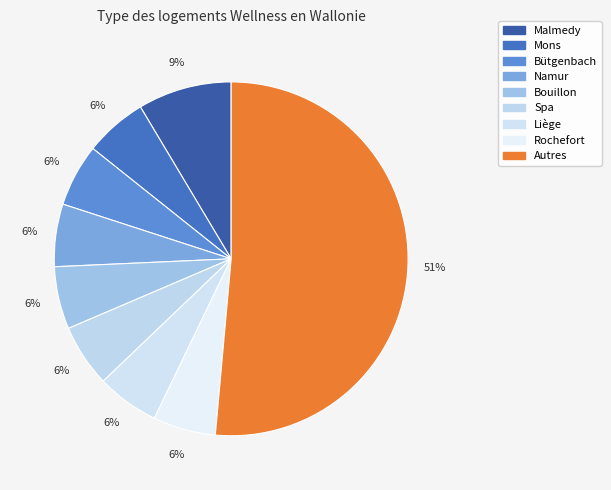

Count the number of slices in the pie.

9